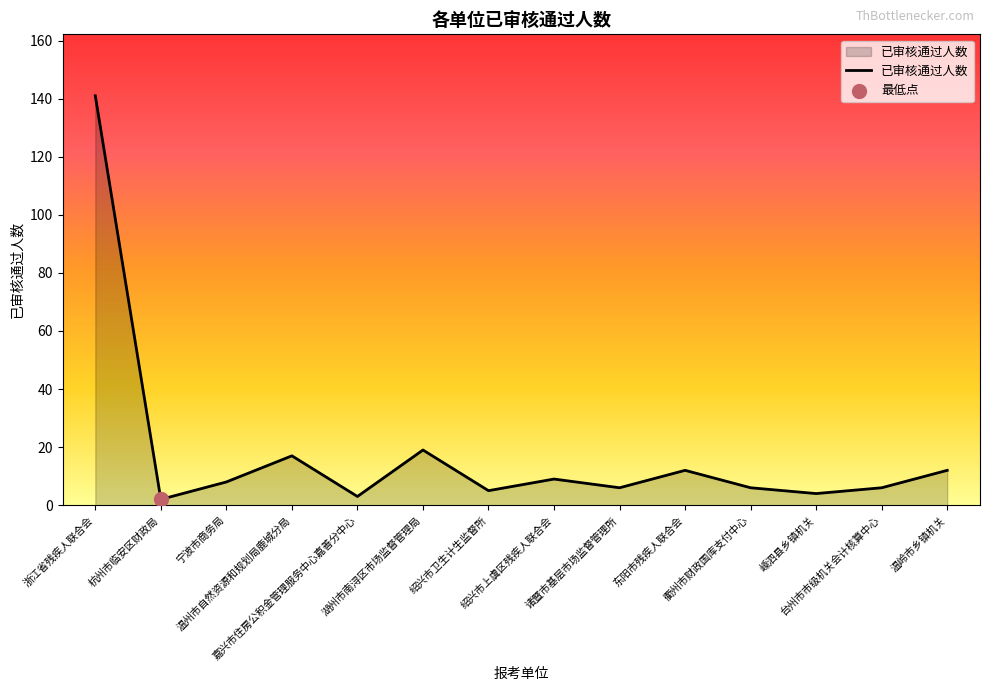

What is the ratio of the value at 诸暨市基层市场监督管理所 to the value at 台州市市级机关会计核算中心?

1.0